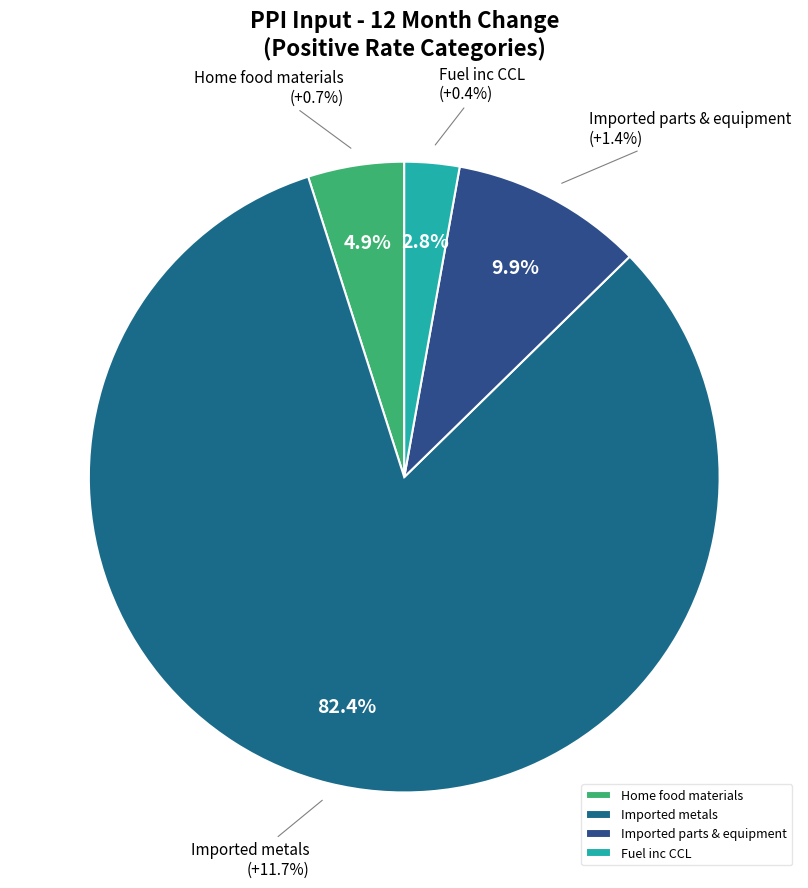

How many slices are in this pie chart?

4